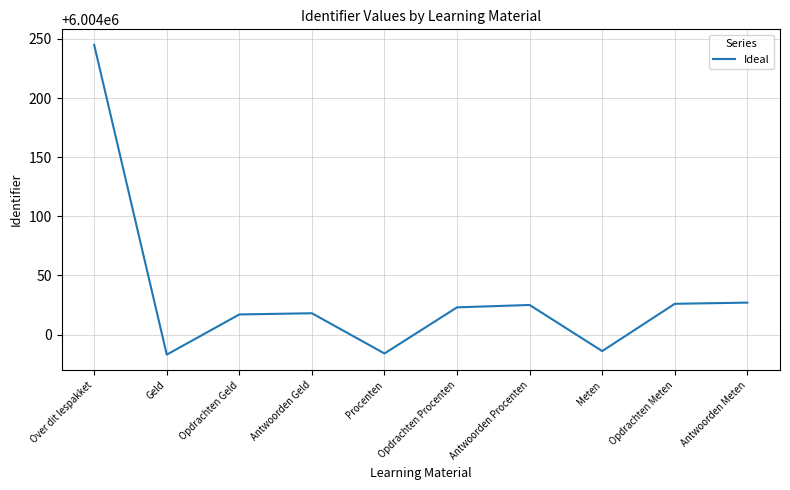

Count the number of categories in the chart.

10